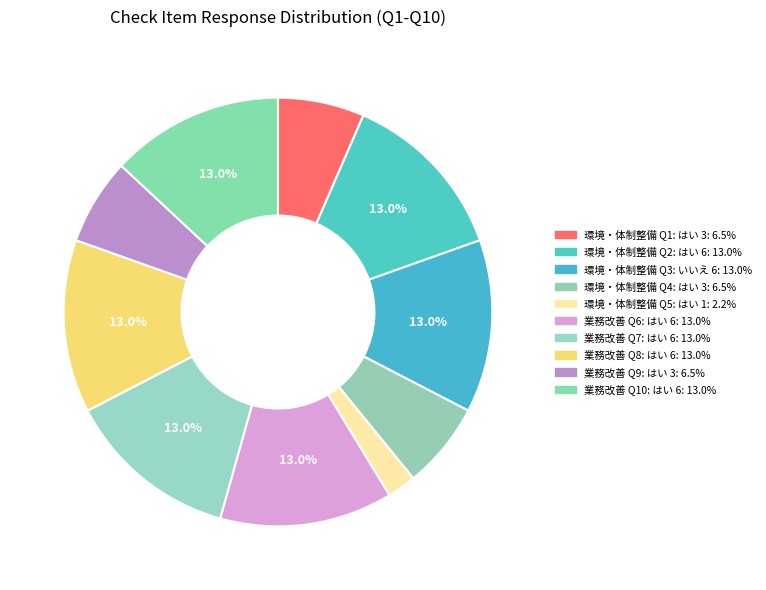

Count the number of slices in the pie.

10